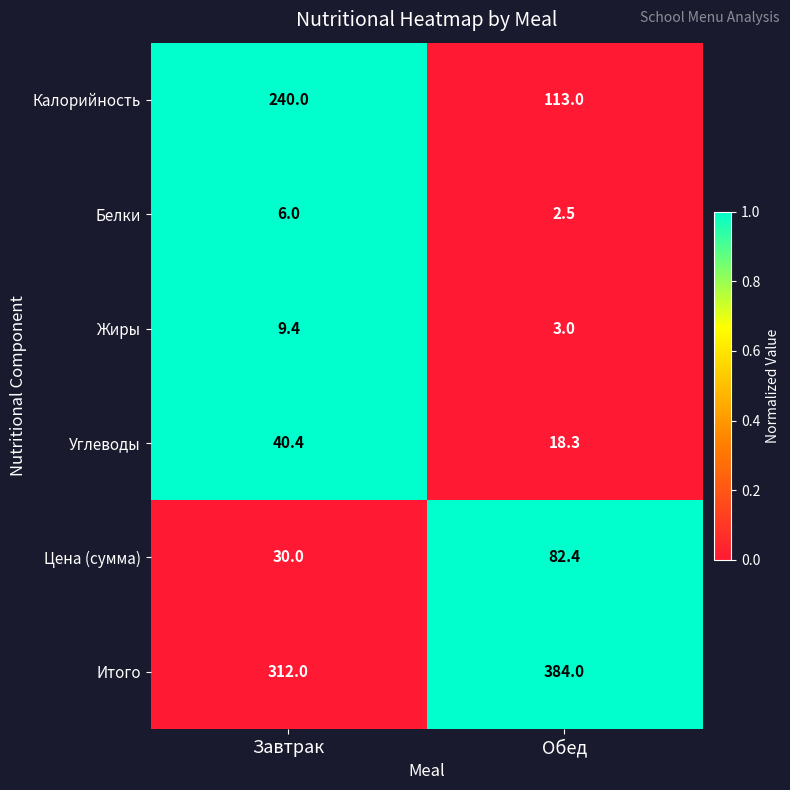

Which series has the widest spread of values?

Калорийность